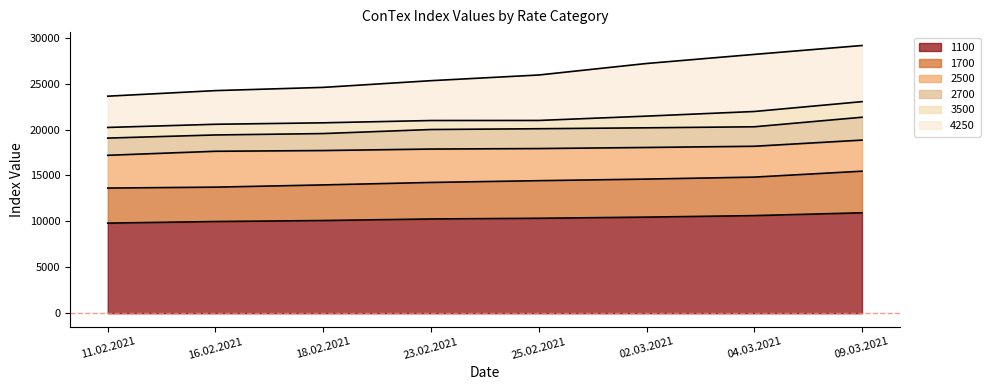

What is the total value across all series at 04.03.2021?

28186